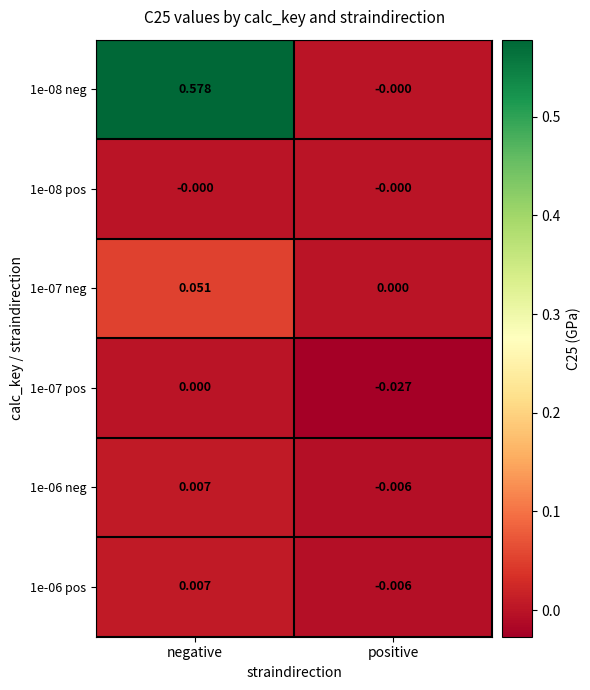

Is the value of 1e-08 neg at negative greater than the value of 1e-07 pos at positive?

Yes